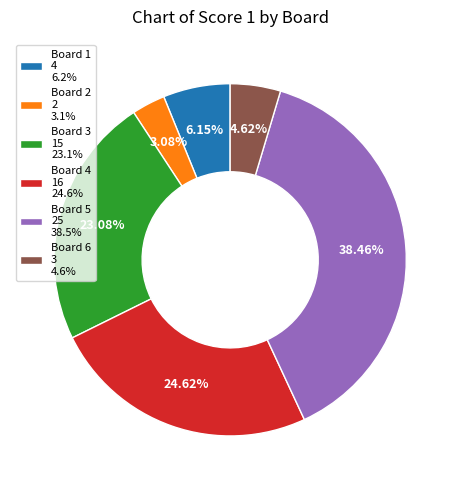

What percentage is NOT represented by Board 3?

76.9%